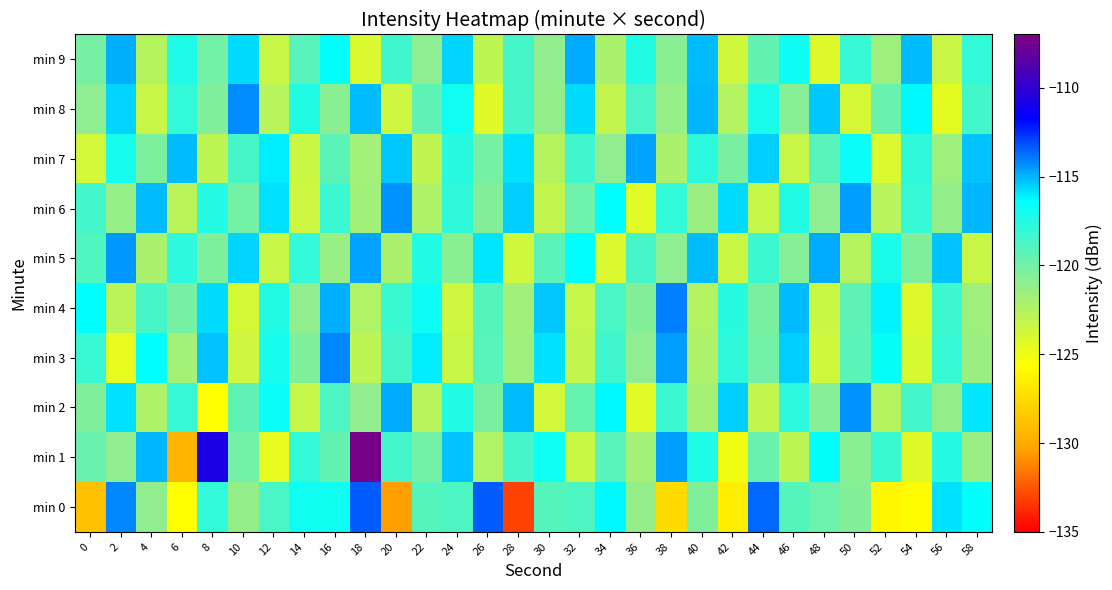

What is the smallest value displayed?

-133.1